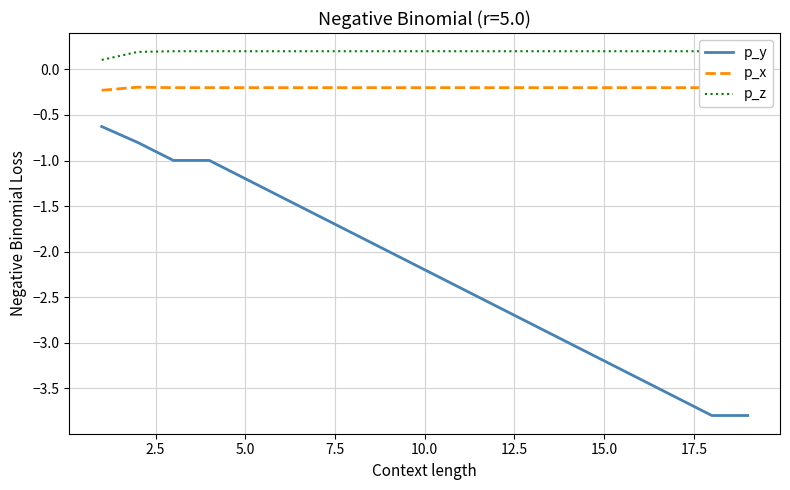

What is the average value of the p_x series?

-0.2